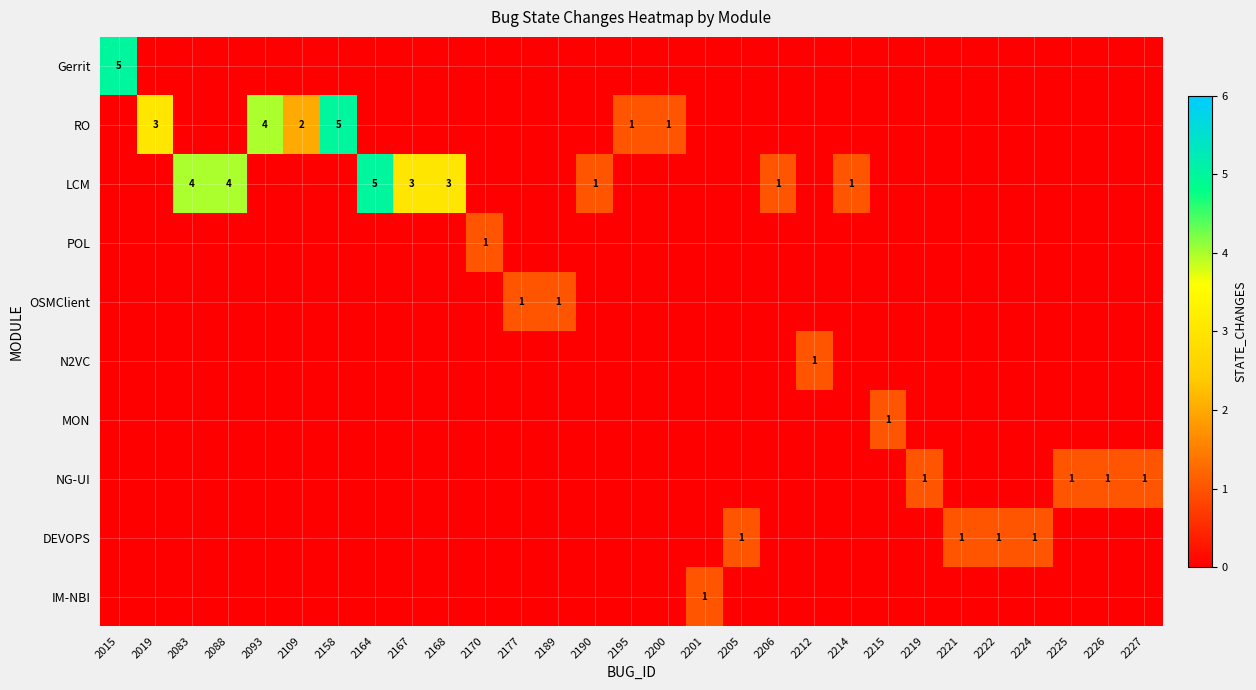

What is the greatest value displayed?

5